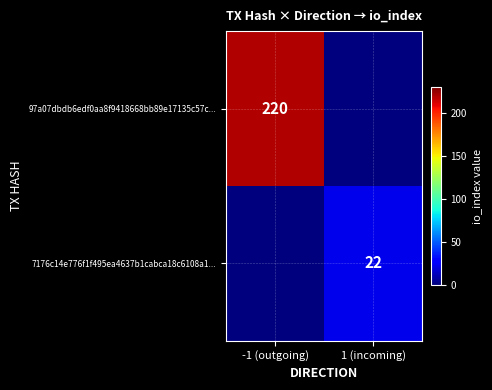

What is the total value across all series at -1 (outgoing)?

220